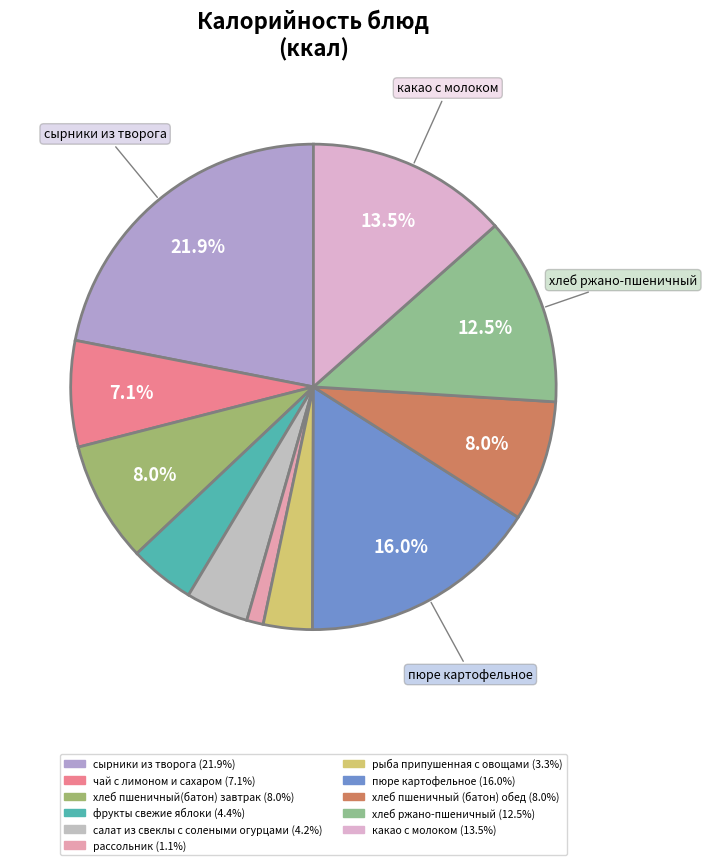

How many segments does this pie chart have?

11